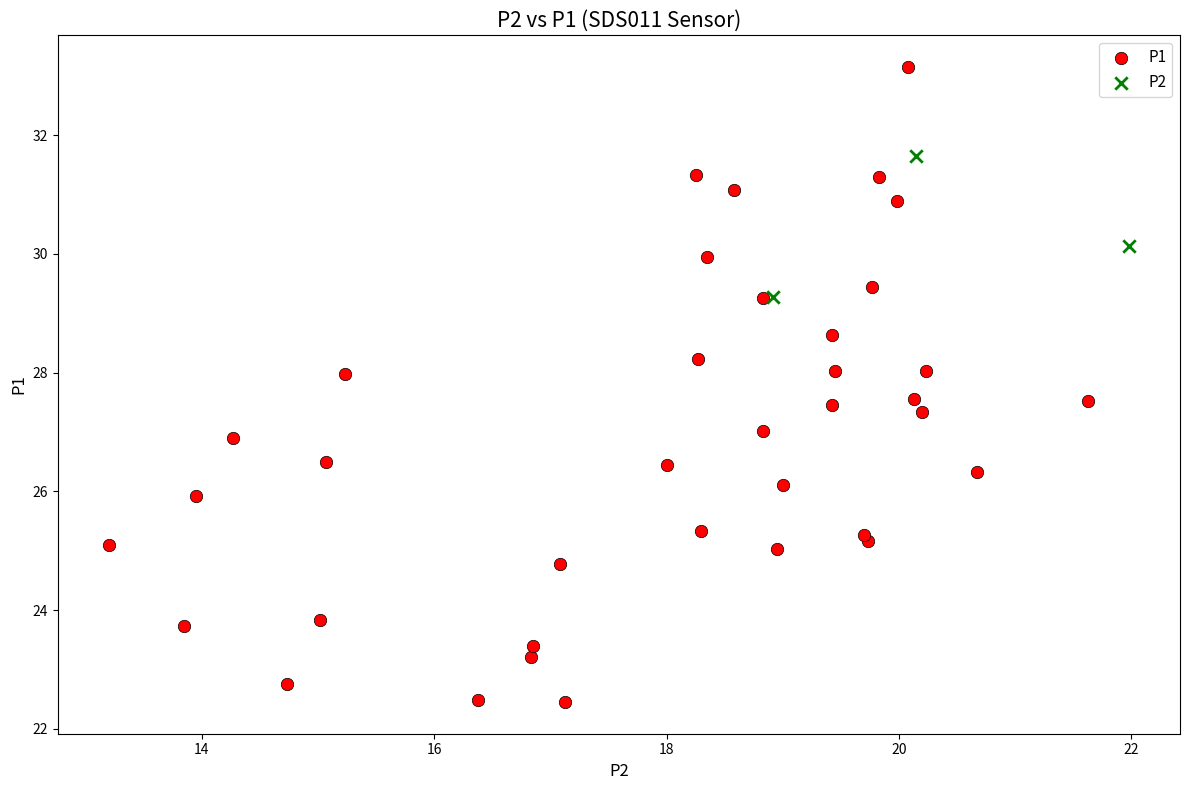

Which series reaches the minimum Y coordinate?

P1